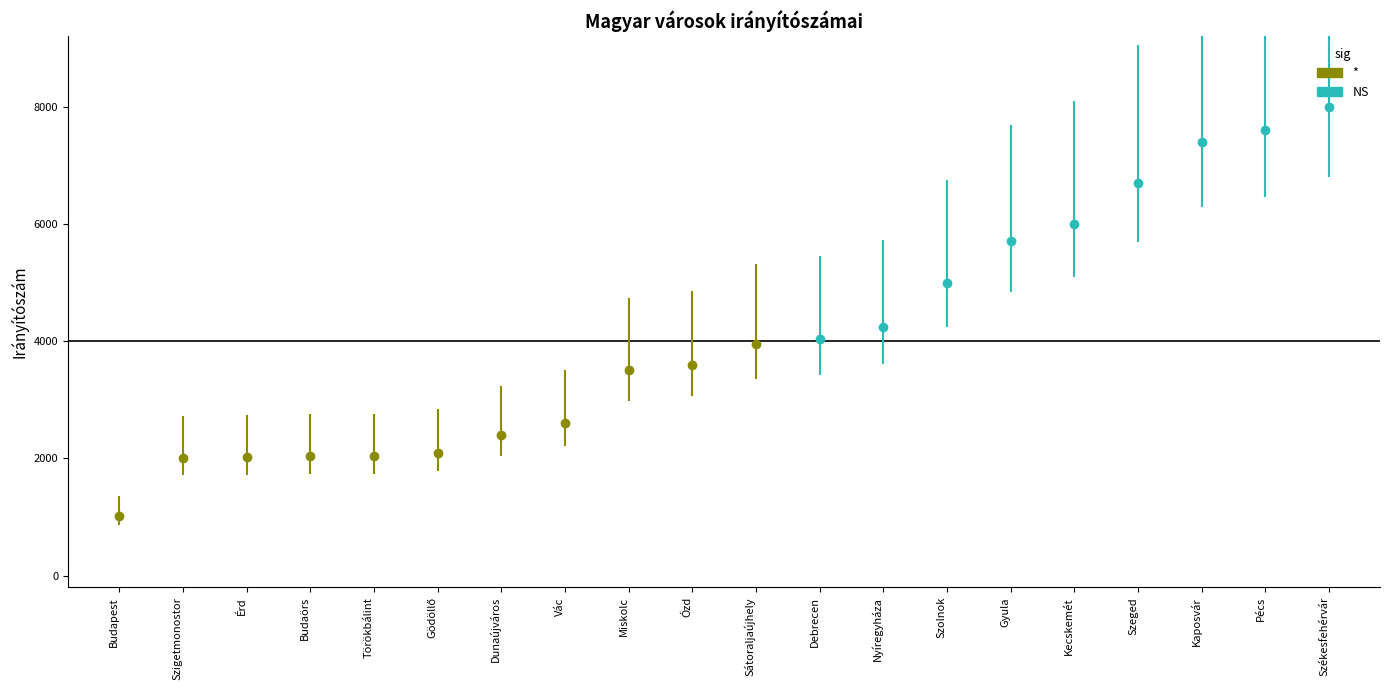

List the labels in order of value, smallest first.

Budapest, Szigetmonostor, Érd, Budaörs, Törökbálint, Gödöllő, Dunaújváros, Vác, Miskolc, Ózd, Sátoraljaújhely, Debrecen, Nyíregyháza, Szolnok, Gyula, Kecskemét, Szeged, Kaposvár, Pécs, Székesfehérvár